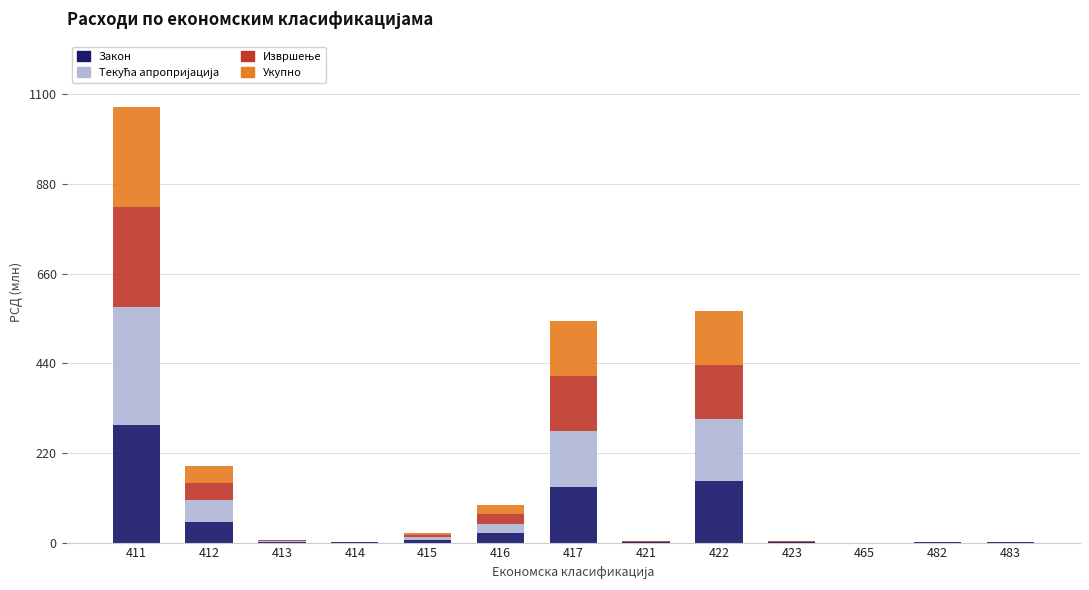

Which category has the highest value in the Закон series?

411